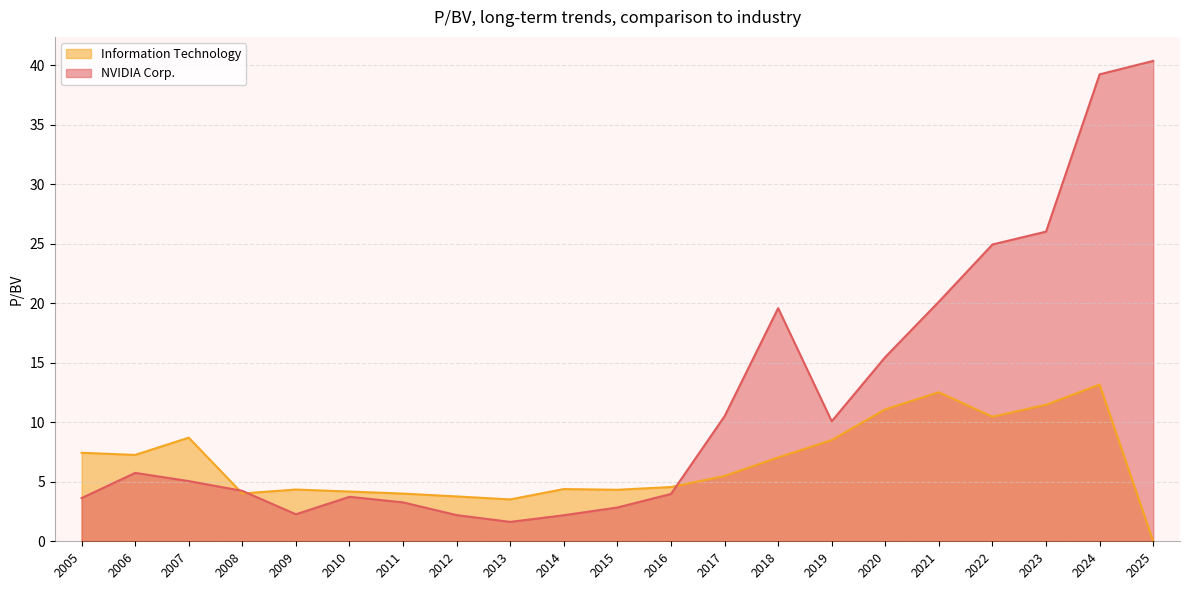

Which label corresponds to the smallest value in the chart?

2025